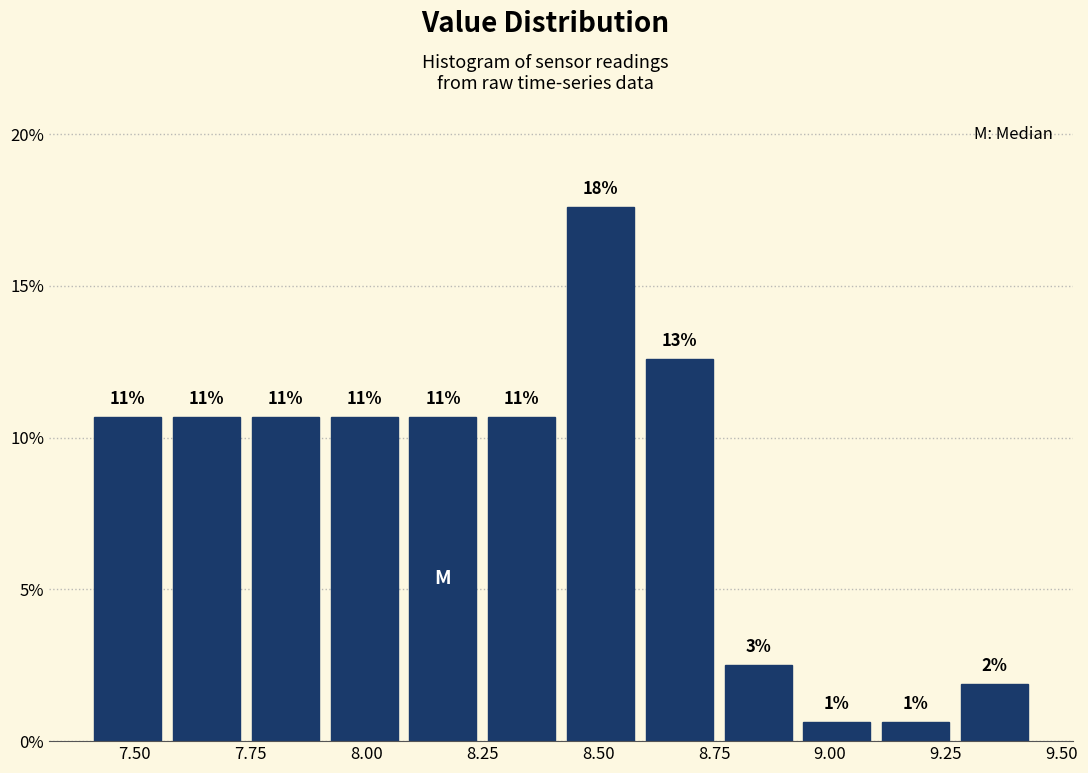

Around what value on the x-axis is the tallest bar? Give the approximate position of its centre, as read against the axis.

8.50